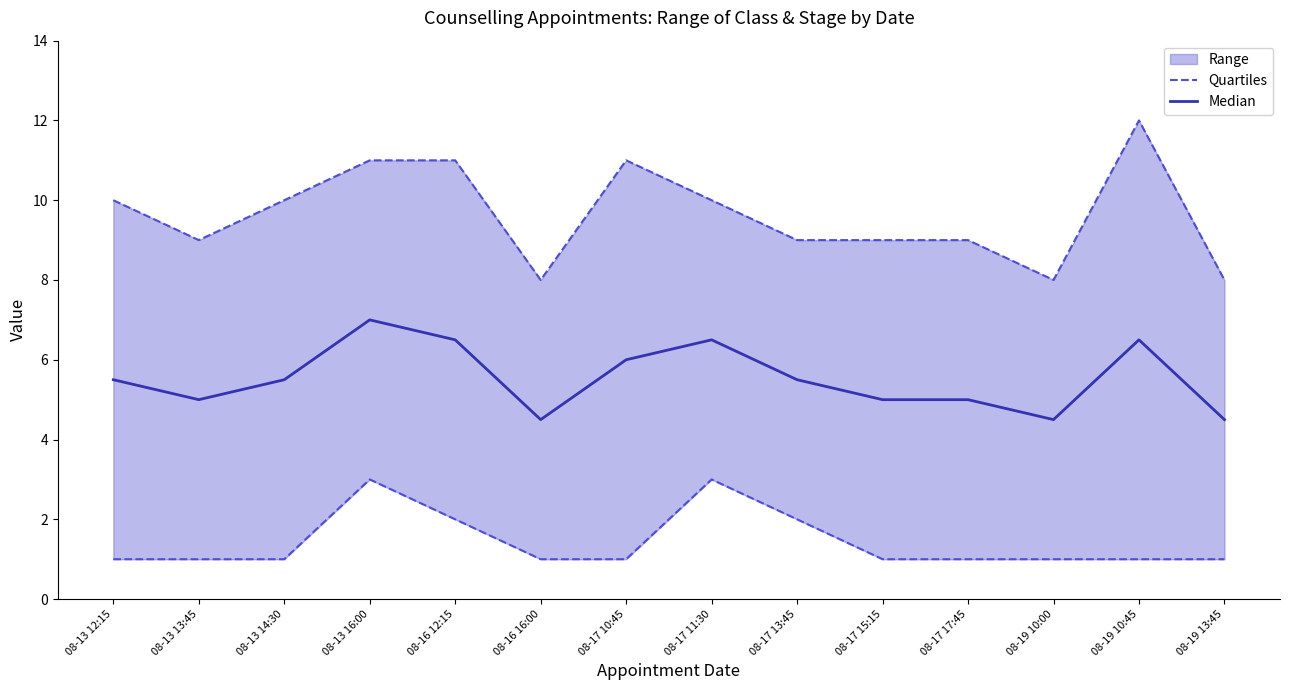

True or false: Quartiles and Median cross at least once.

False